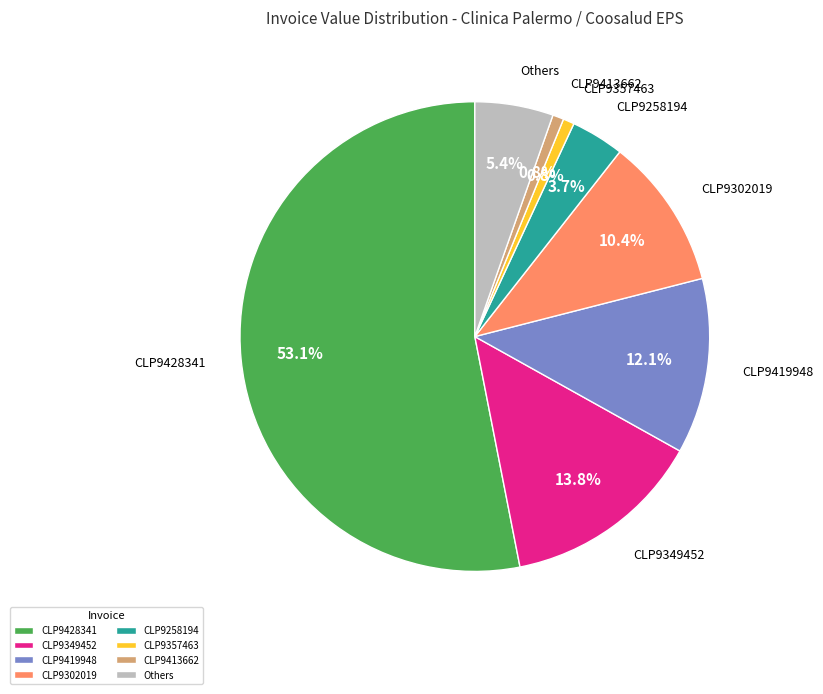

What is the largest slice in the pie chart?

CLP9428341